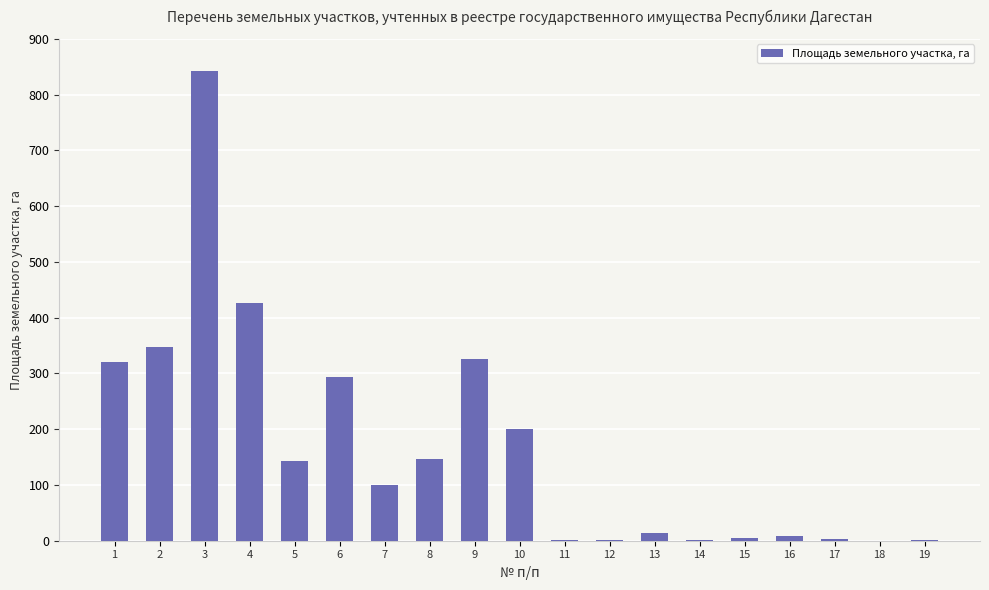

Which label corresponds to the largest value in the chart?

3